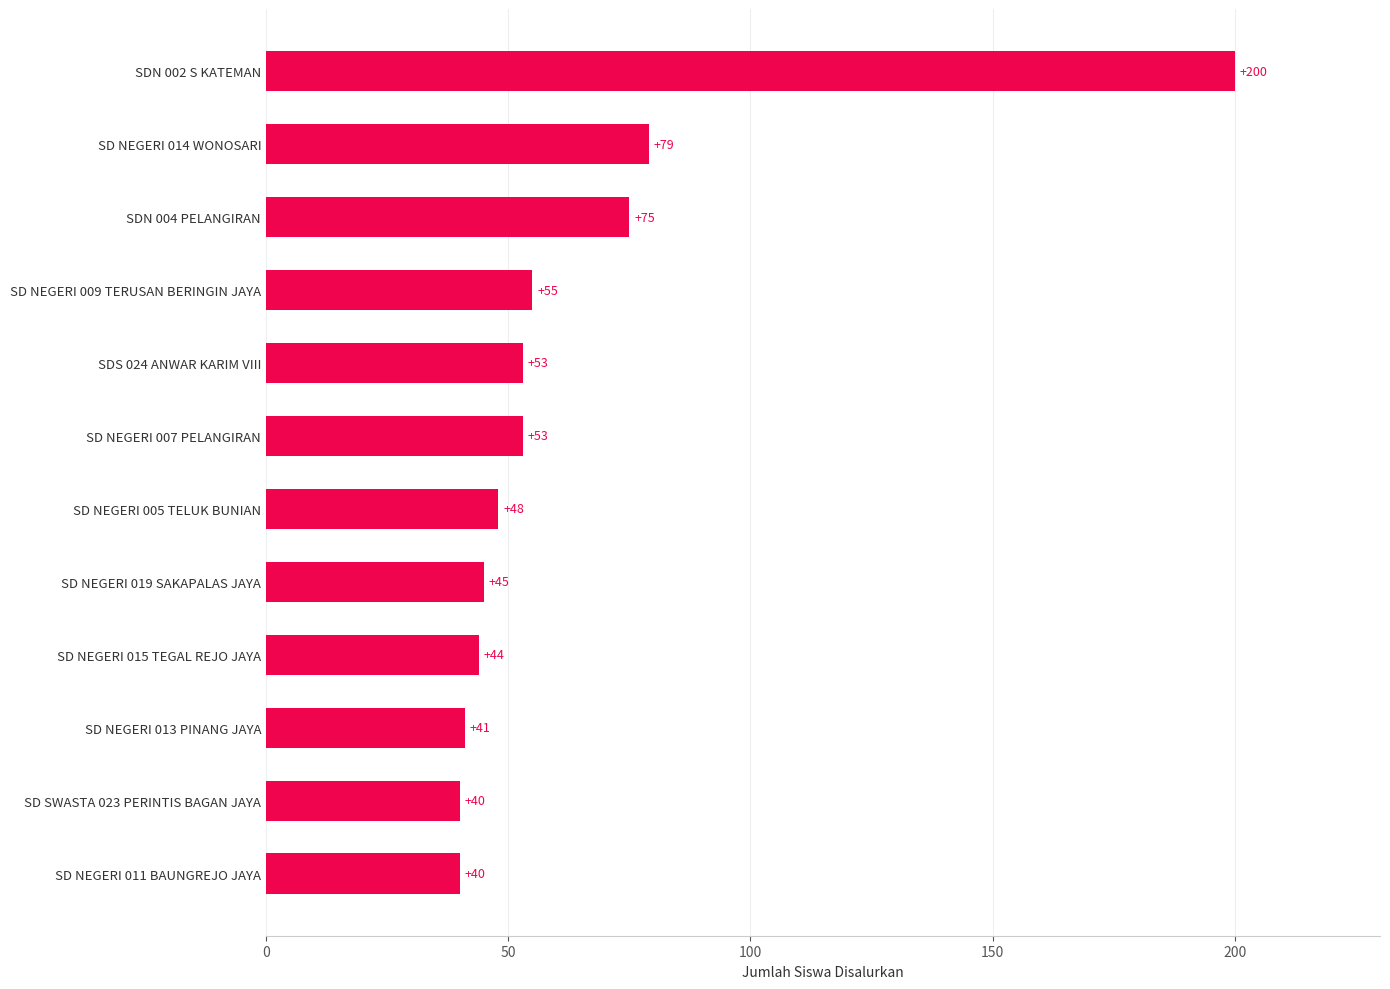

Which label corresponds to the largest value in the chart?

SDN 002 S KATEMAN